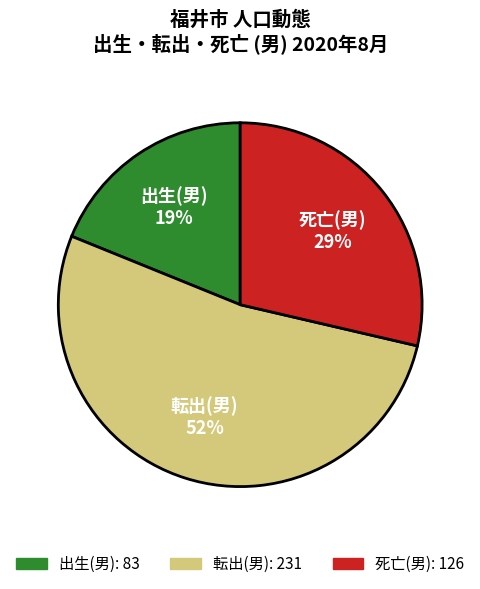

Does any single category account for the majority?

Yes